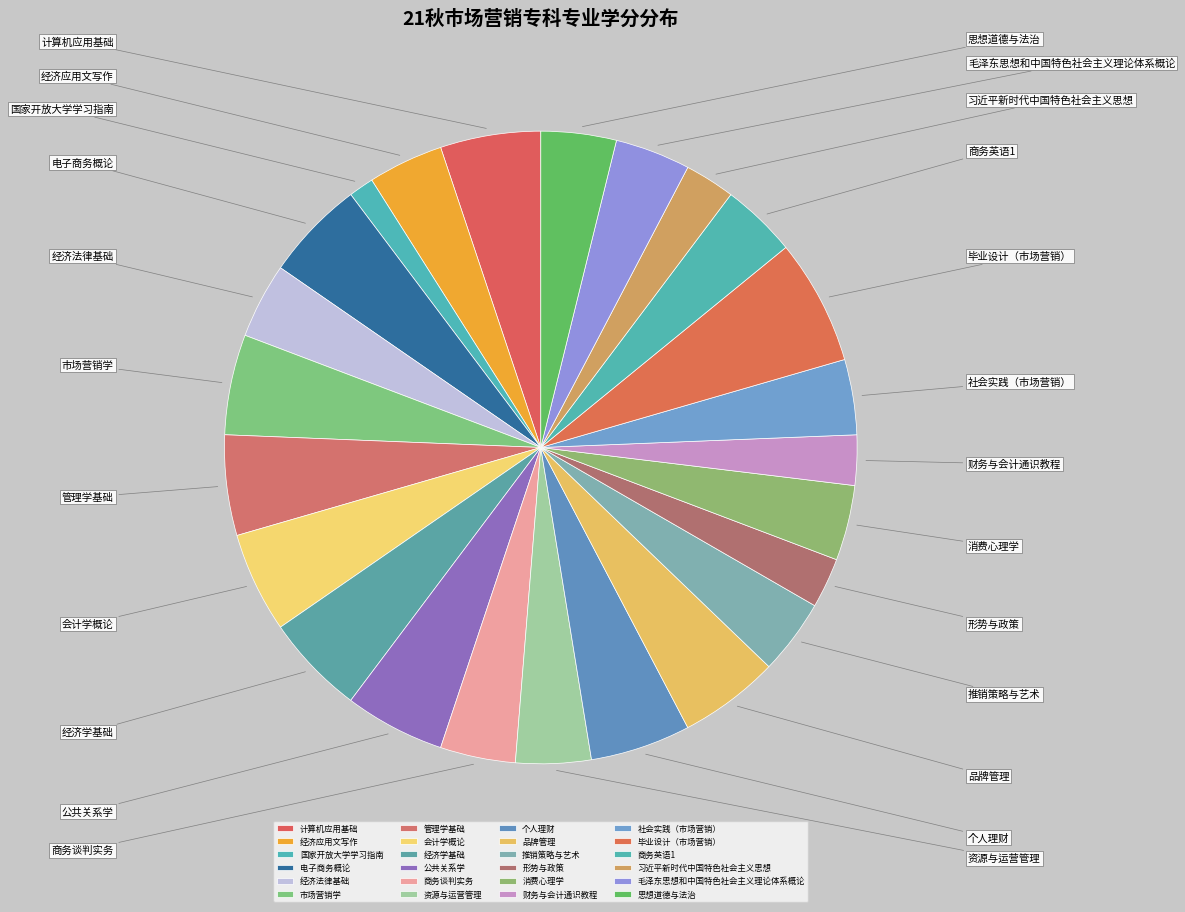

Does 思想道德与法治 represent more than half of the total?

No